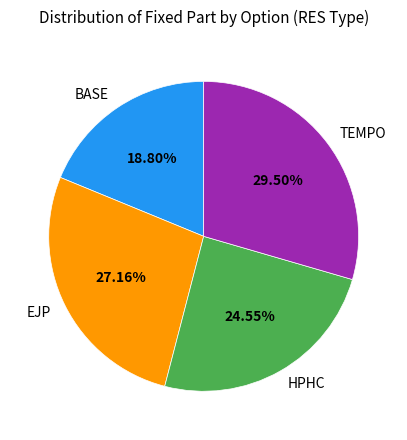

Is there any slice that represents more than half of the pie?

No